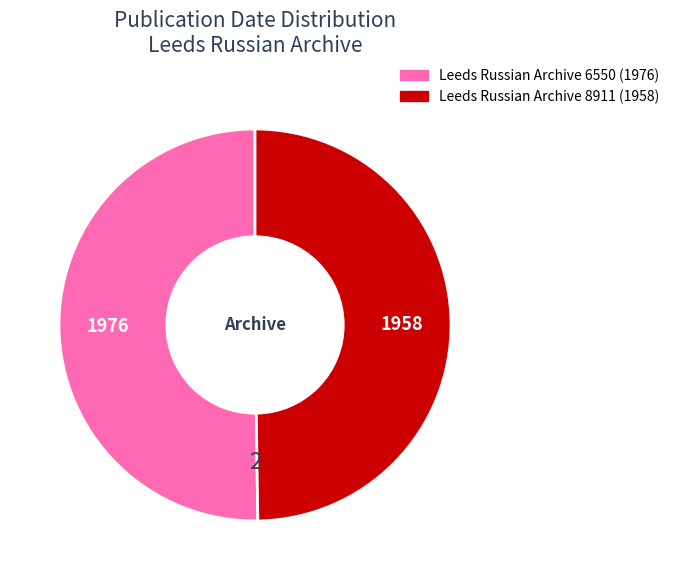

Approximately how many times larger is the value at Leeds Russian Archive 8911 compared to Leeds Russian Archive 6550?

1.0